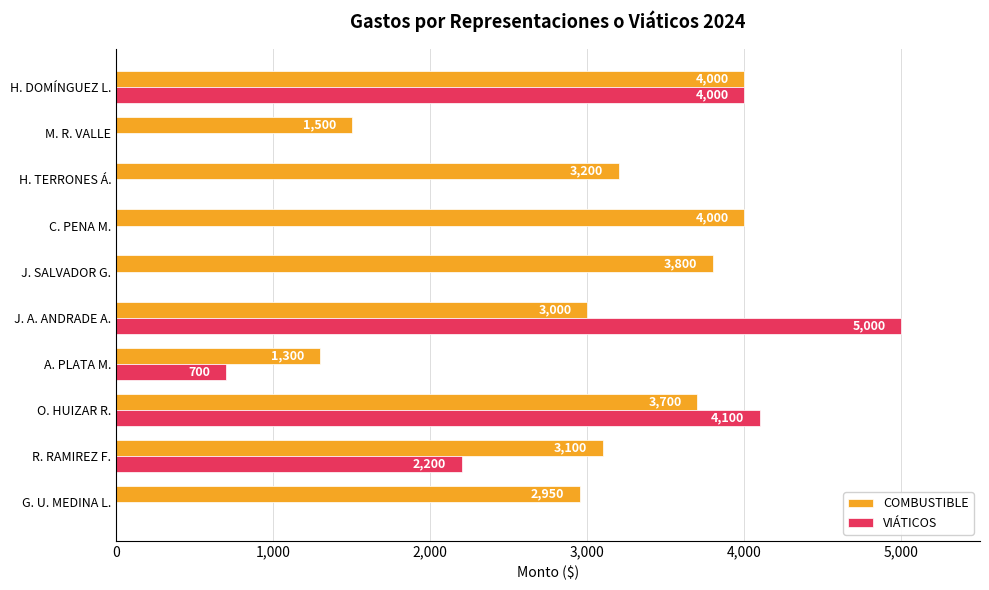

Which series has the largest total across all categories?

COMBUSTIBLE